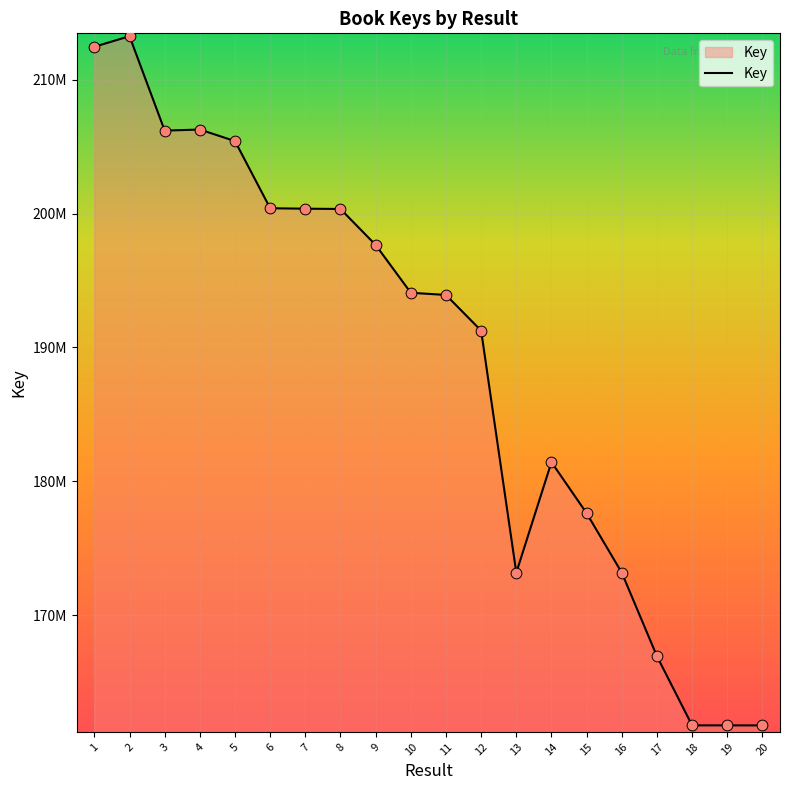

Does the chart have visible grid lines?

Yes